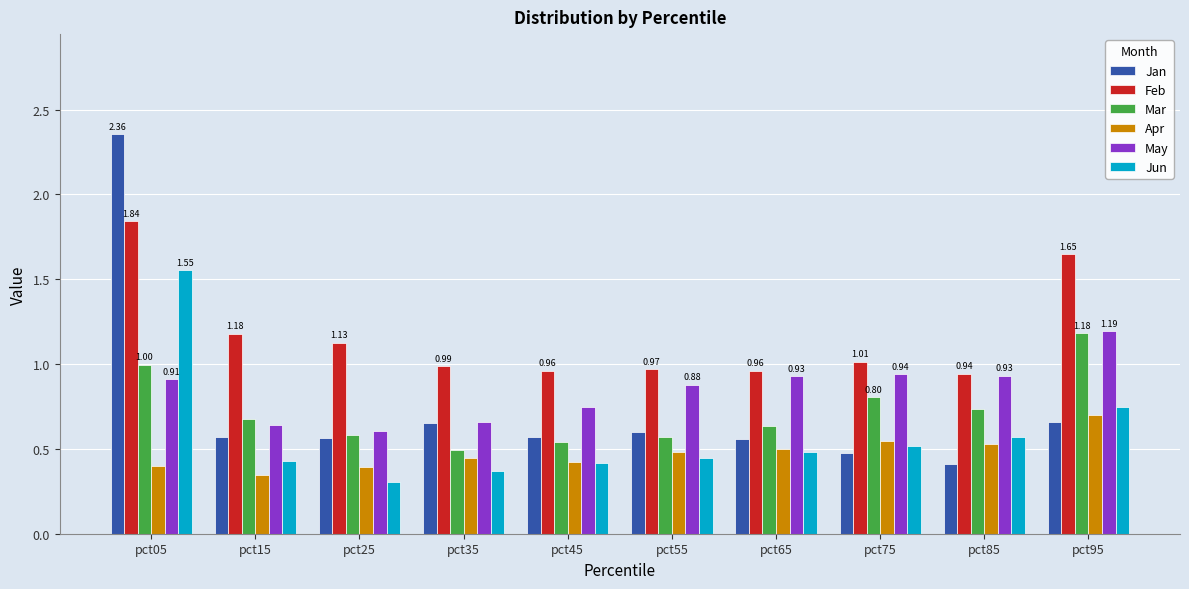

What is the sum of all Jan values?

7.4